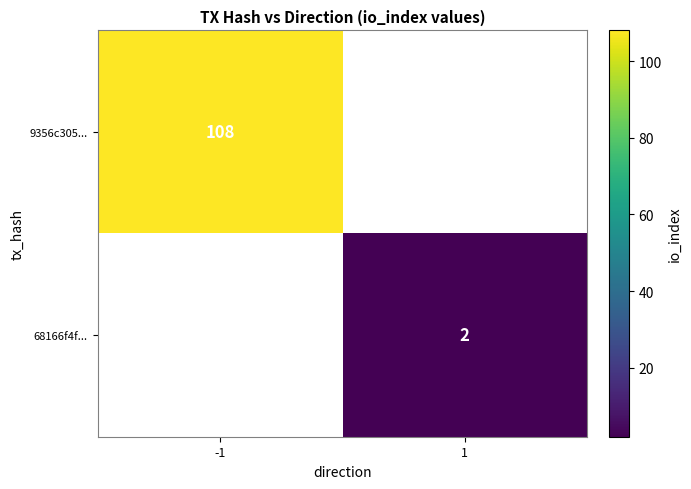

Which category has the lowest value across all series?

1